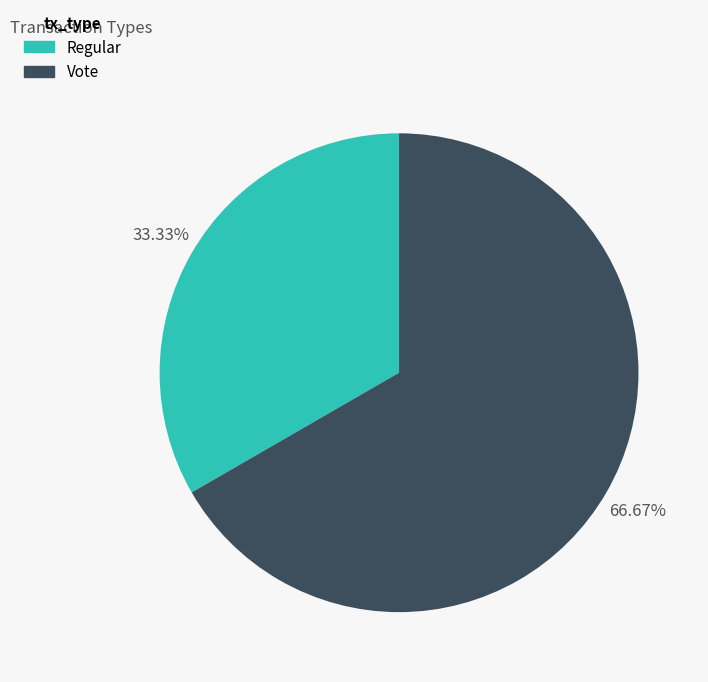

How many segments does this pie chart have?

2